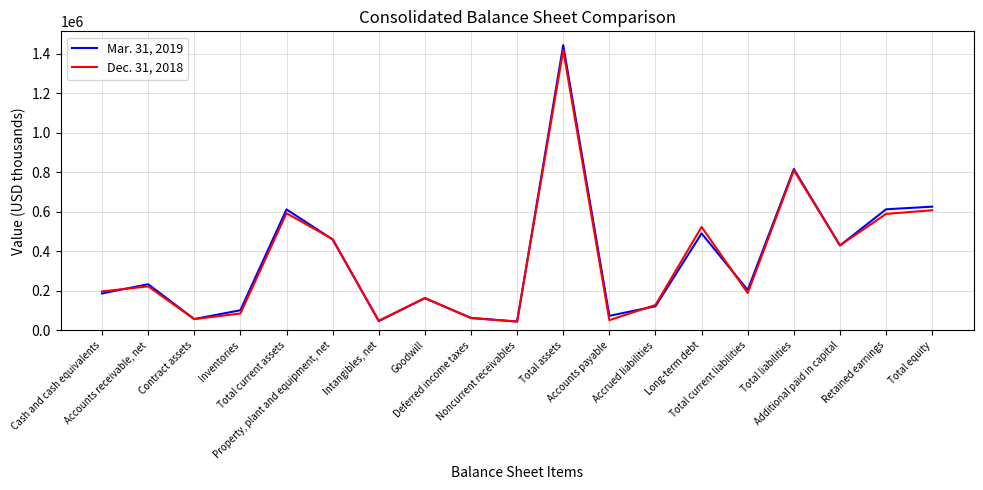

What is the greatest value displayed?

1443281